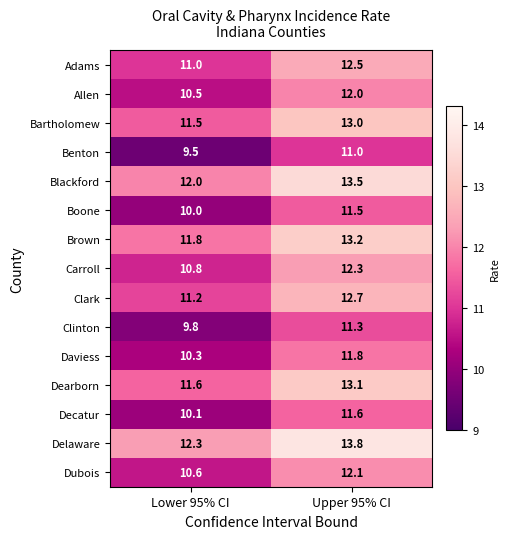

Reading left to right, transcribe all the data shown in this chart.

Adams: 11.0	12.5
Allen: 10.5	12.0
Bartholomew: 11.5	13.0
Benton: 9.5	11.0
Blackford: 12.0	13.5
Boone: 10.0	11.5
Brown: 11.8	13.2
Carroll: 10.8	12.3
Clark: 11.2	12.7
Clinton: 9.8	11.3
Daviess: 10.3	11.8
Dearborn: 11.6	13.1
Decatur: 10.1	11.6
Delaware: 12.3	13.8
Dubois: 10.6	12.1